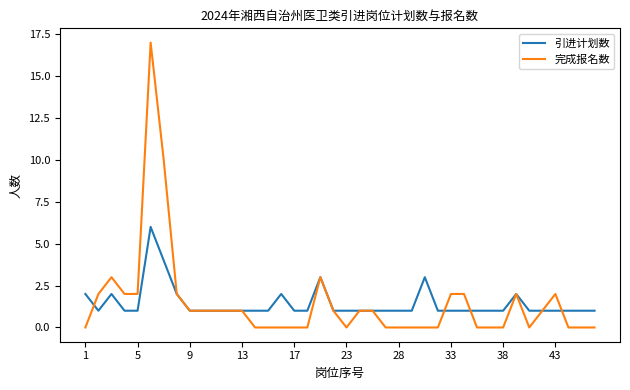

Rank the series by their maximum value, from lowest to highest.

引进计划数, 完成报名数